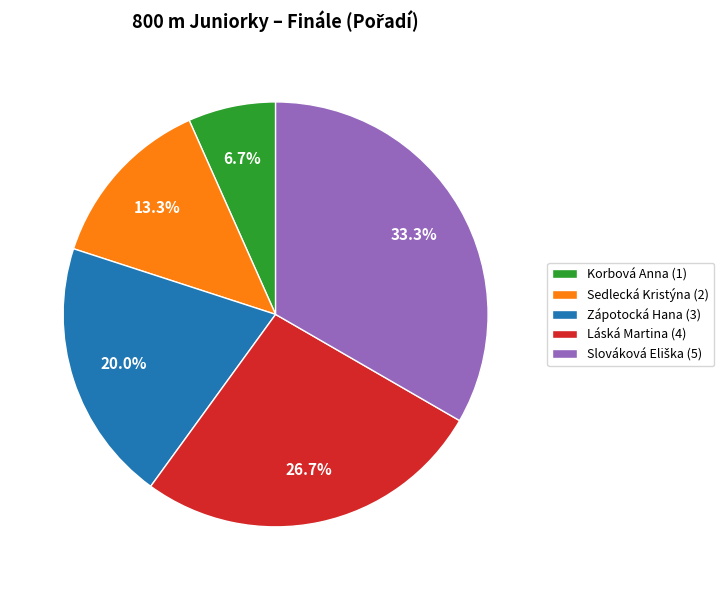

To the nearest percent, what is the difference between the largest and smallest slice percentages?

27%